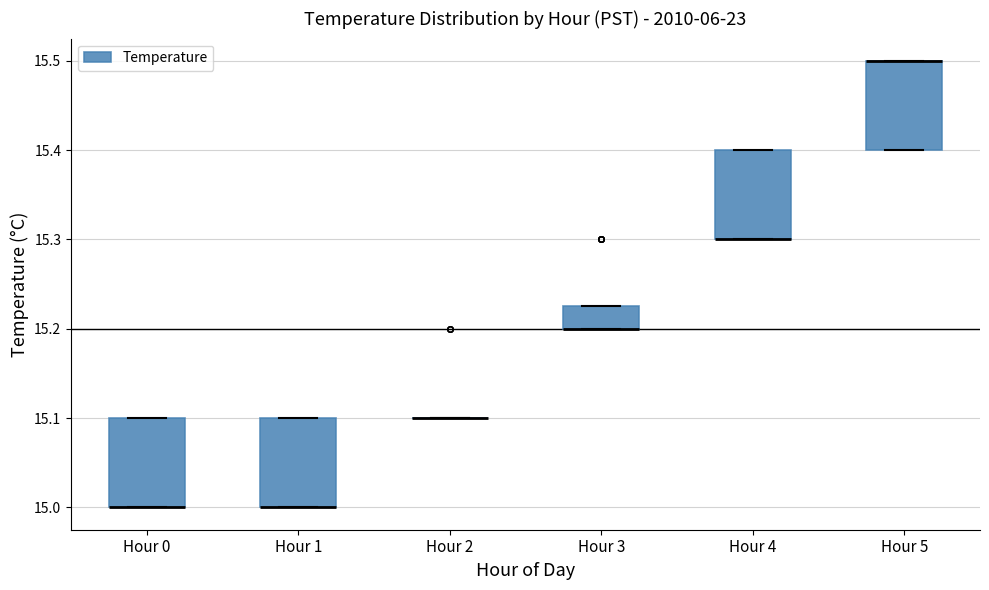

Reading left to right, transcribe this box plot: for each box, give where its median line is, the range the box spans, and where its two whiskers end, as read against the y-axis. The values are not printed on the chart, so give them approximately, as read against the axis.

Hour 0: median 15.00 (drawn on the box's lower edge), box 15.00 to 15.10, whiskers 15.00 to 15.10
Hour 1: median 15.00 (drawn on the box's lower edge), box 15.00 to 15.10, whiskers 15.00 to 15.10
Hour 2: box collapsed to a line at 15.10, whiskers 15.10 to 15.10
Hour 3: median 15.20 (drawn on the box's lower edge), box 15.20 to 15.23, whiskers 15.20 to 15.23
Hour 4: median 15.30 (drawn on the box's lower edge), box 15.30 to 15.40, whiskers 15.30 to 15.40
Hour 5: median 15.50 (drawn on the box's upper edge), box 15.40 to 15.50, whiskers 15.40 to 15.50